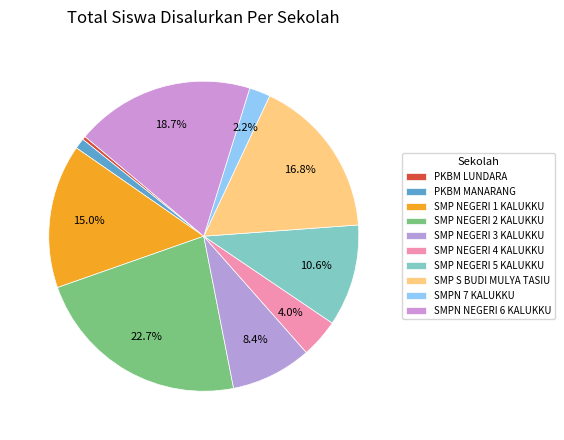

How many segments does this pie chart have?

10